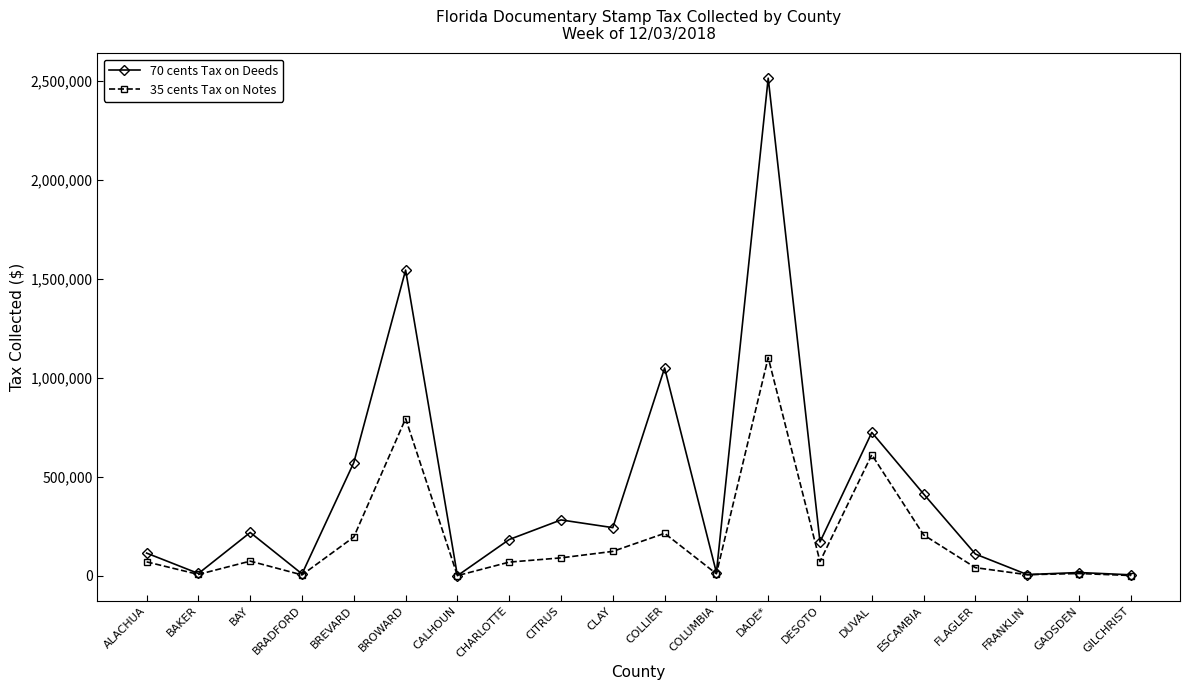

Count the number of categories in the chart.

20